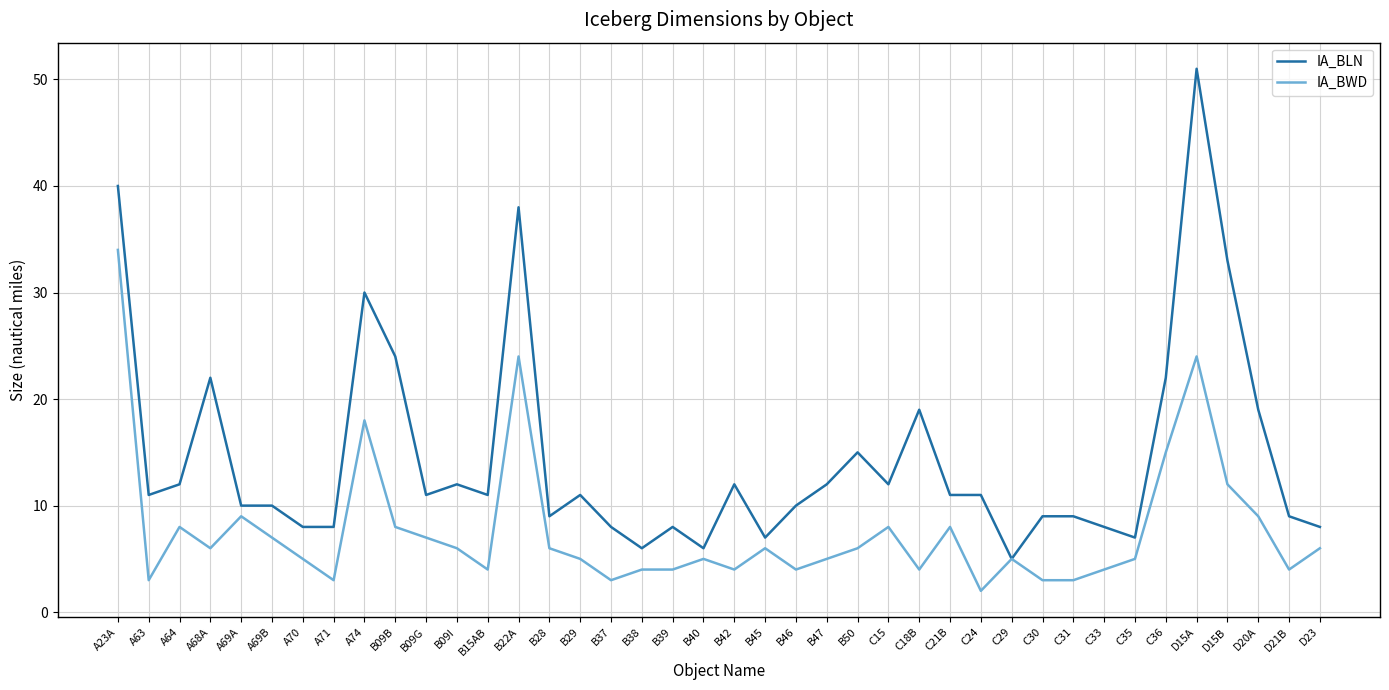

Which category has the highest value across all series?

D15A